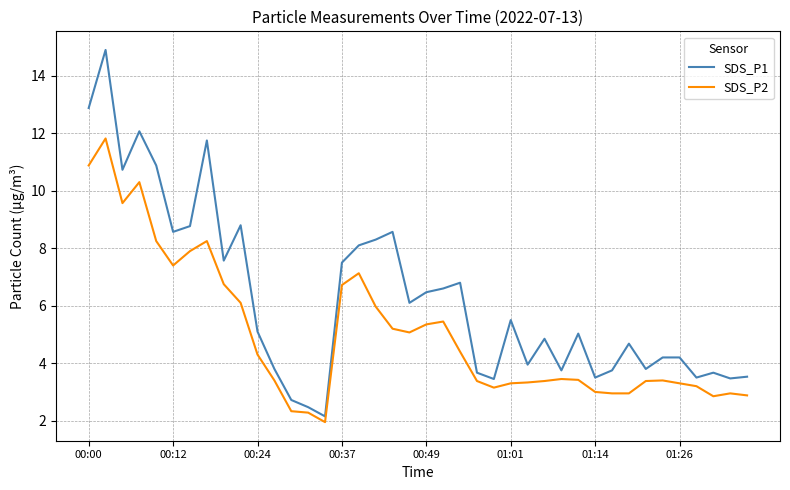

What is the maximum value for SDS_P2?

11.8